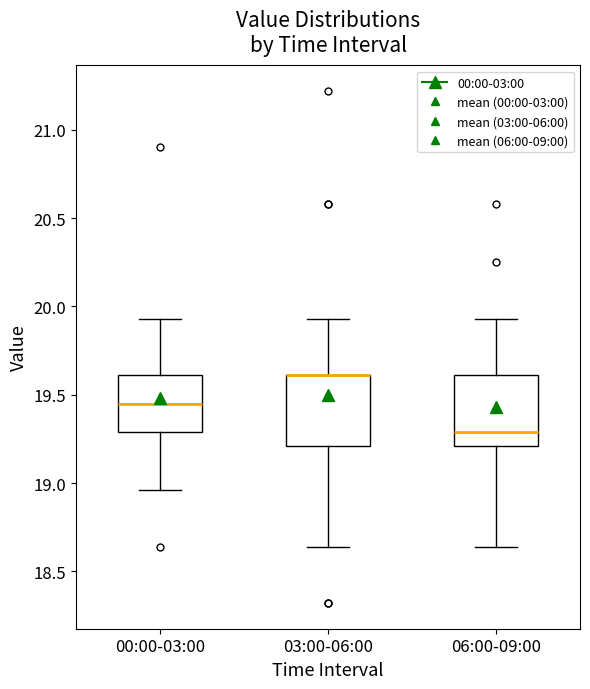

Reading left to right, transcribe this box plot: for each box, give where its median line is, the range the box spans, and where its two whiskers end, as read against the y-axis. The values are not printed on the chart, so give them approximately, as read against the axis.

00:00-03:00: median 19.45, box 19.30 to 19.60, whiskers 18.95 to 19.95
03:00-06:00: median 19.60 (drawn on the box's upper edge), box 19.20 to 19.60, whiskers 18.65 to 19.95
06:00-09:00: median 19.30, box 19.20 to 19.60, whiskers 18.65 to 19.95